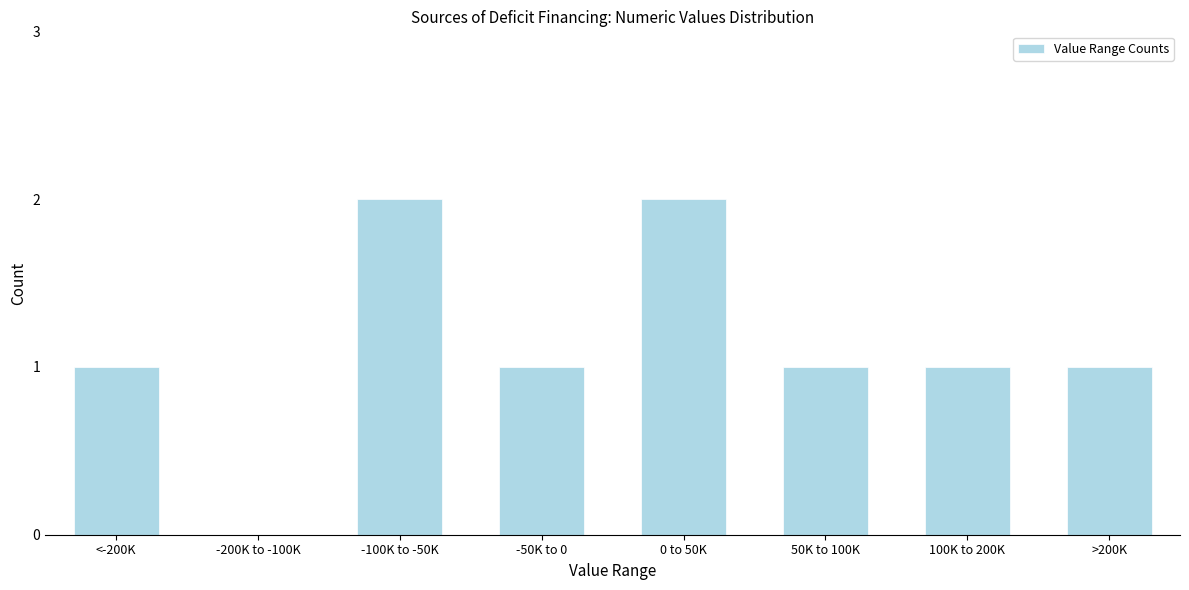

Reading left to right, transcribe all the data shown in this chart.

<-200K=1	-200K to -100K=0	-100K to -50K=2	-50K to 0=1	0 to 50K=2	50K to 100K=1	100K to 200K=1	>200K=1